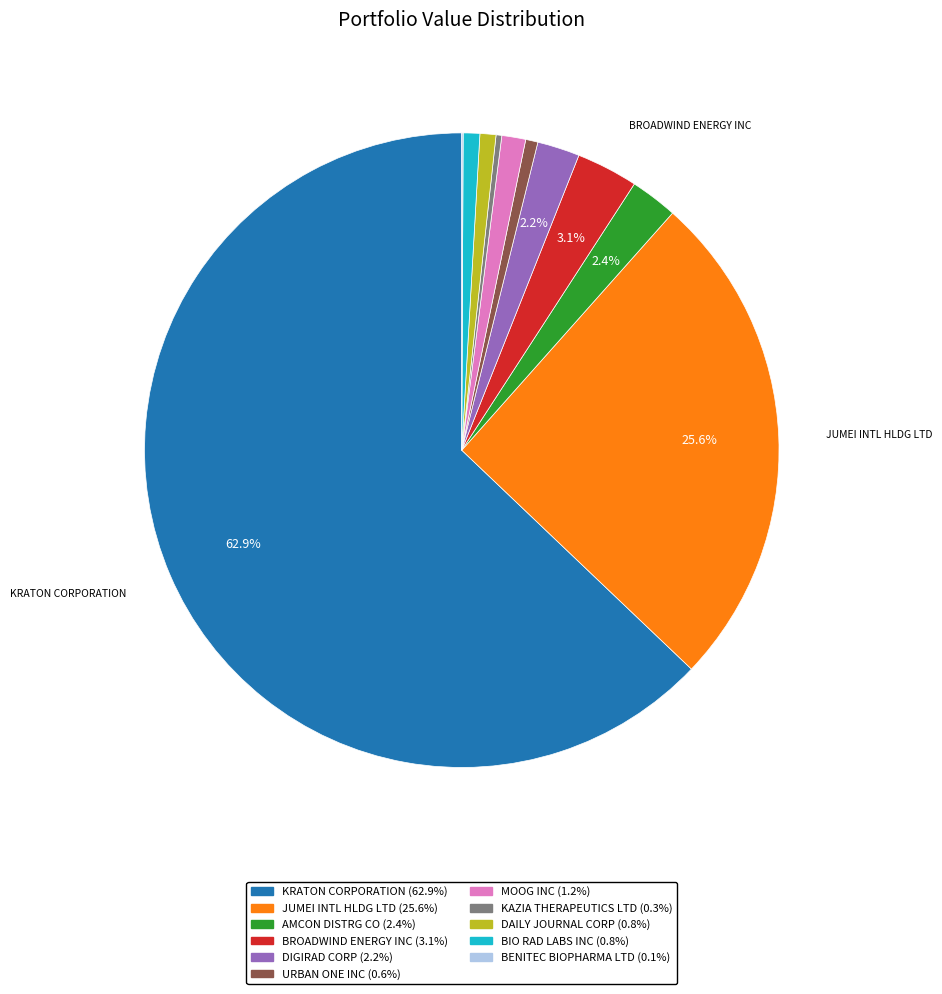

Combined, do BIO RAD LABS INC and AMCON DISTRG CO account for over 50%?

No